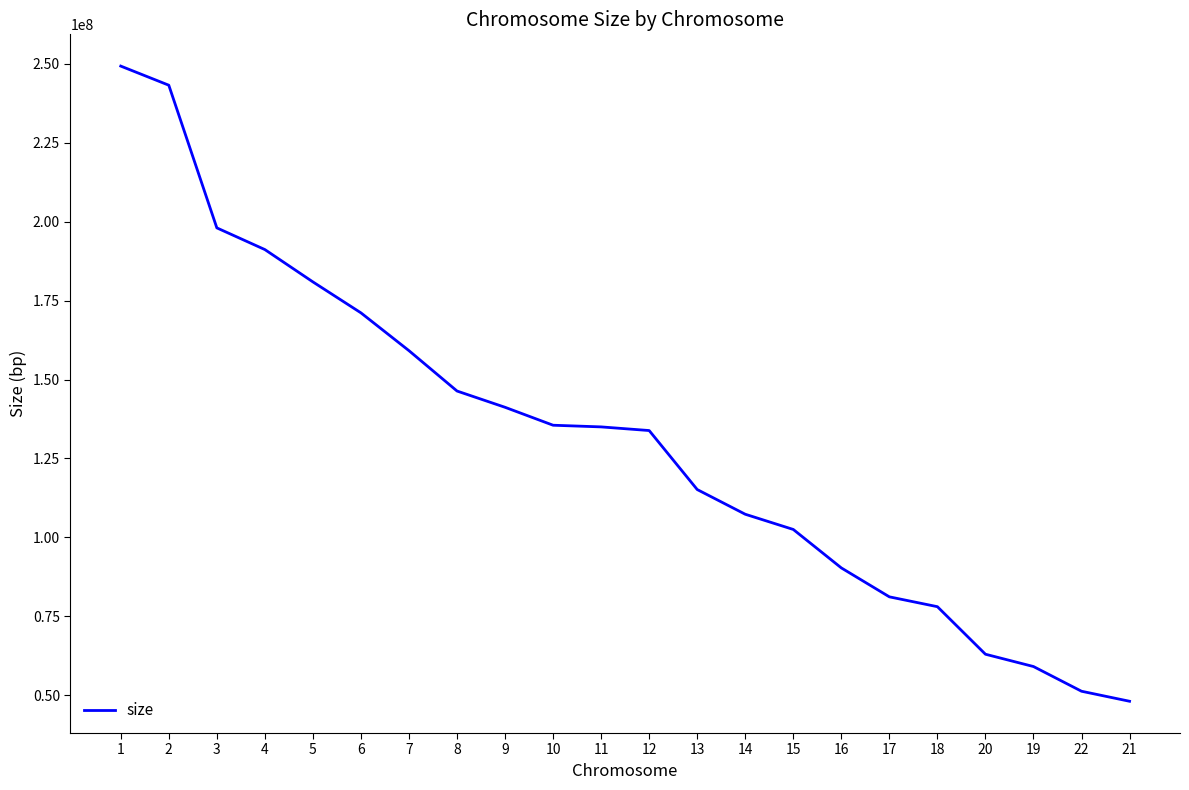

What is the change in value from 8 to 12?

-12512127